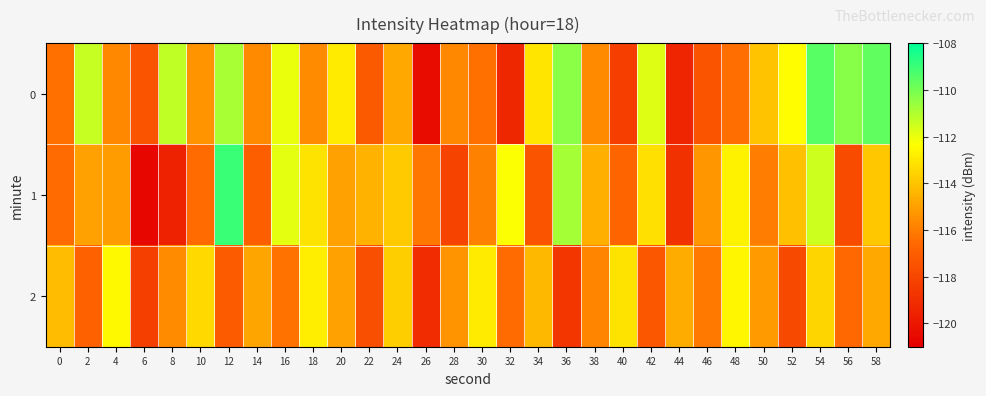

Which label corresponds to the smallest value in the chart?

6